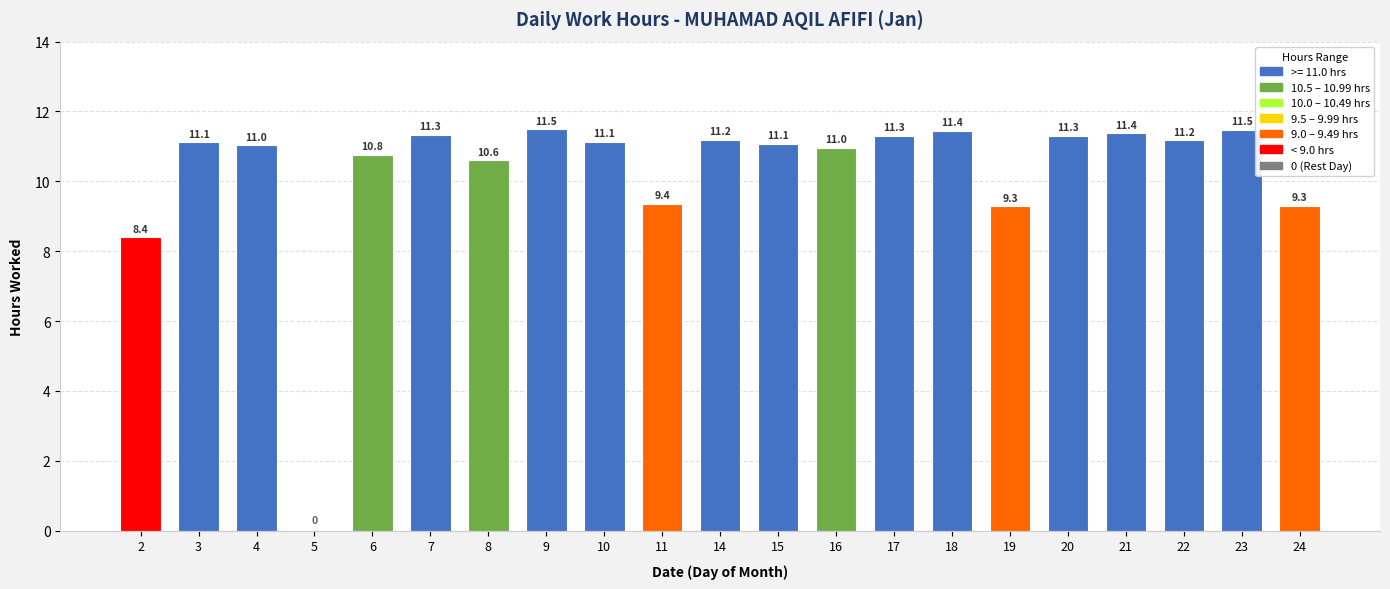

Which label corresponds to the largest value in the chart?

9